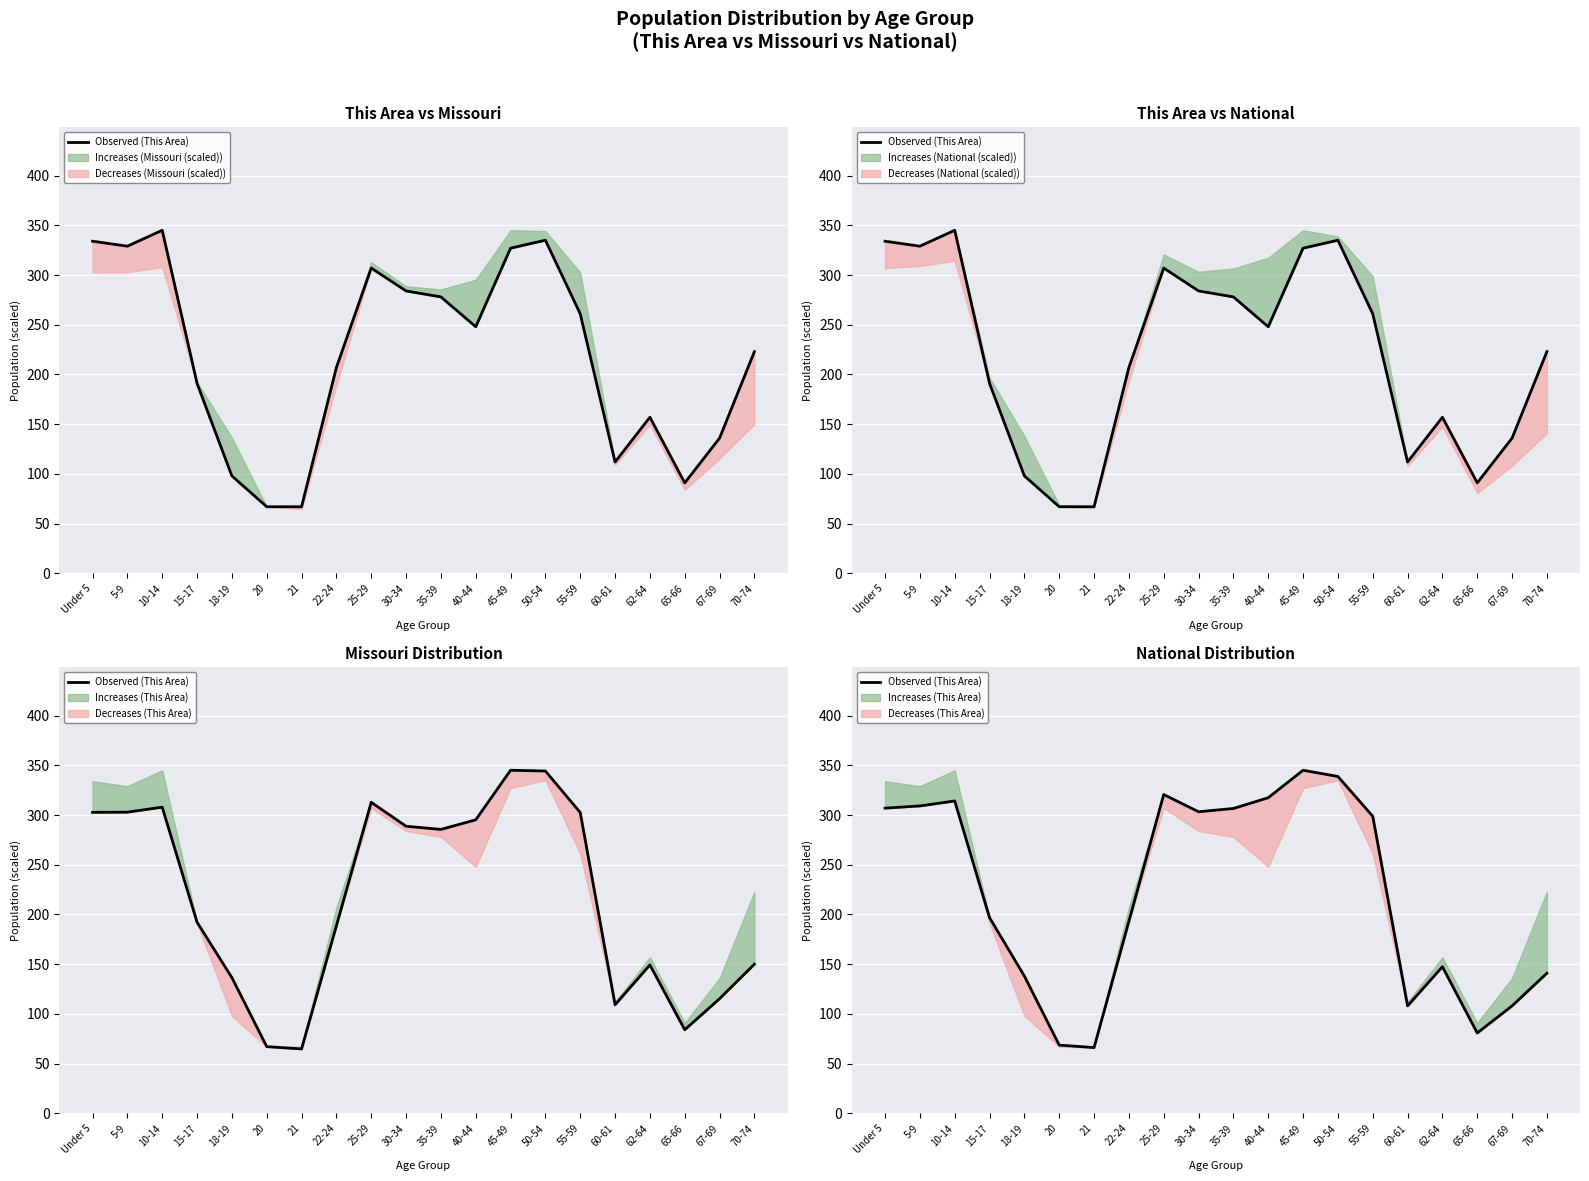

At which category does the data reach its first local valley?

21